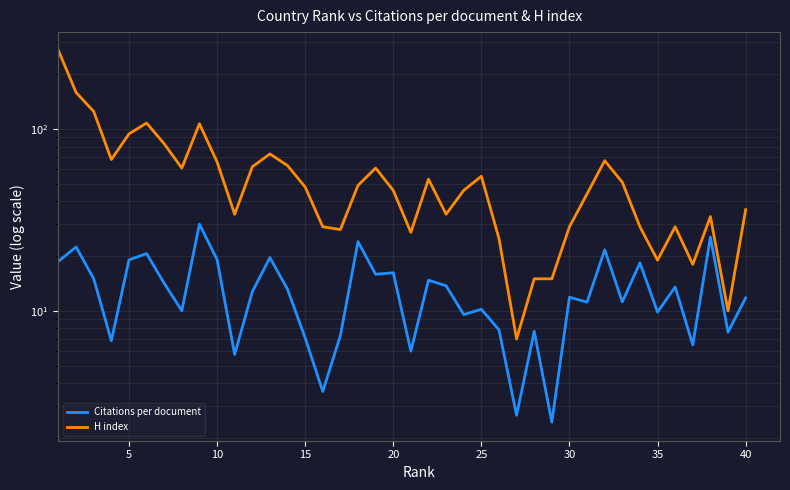

The Citations per document series shows 15.4 at 30. True or false?

False